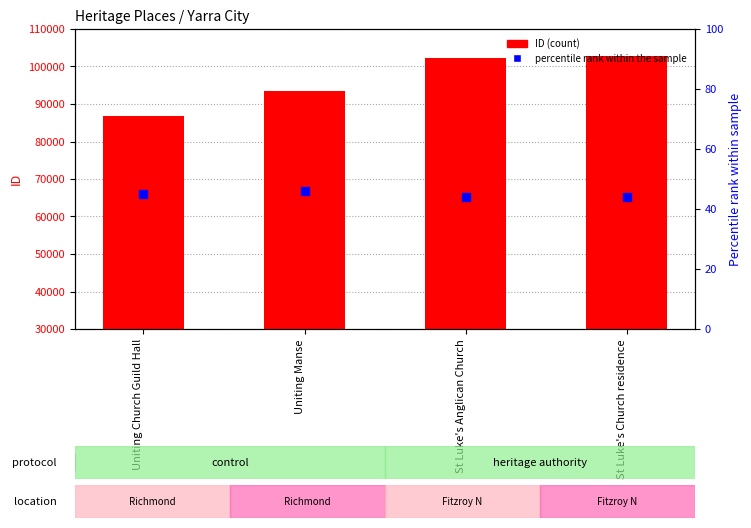

Which series contains the lowest Y value?

percentile rank within the sample